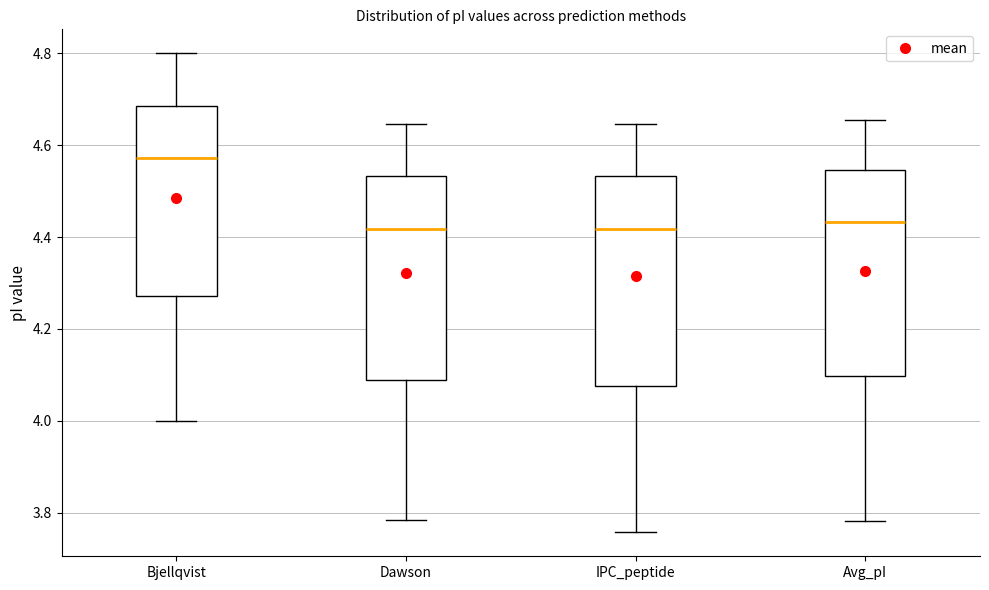

Where does the median line of the box for Bjellqvist sit on the y-axis? The values are not printed on the chart, so give them approximately, as read against the axis.

4.58